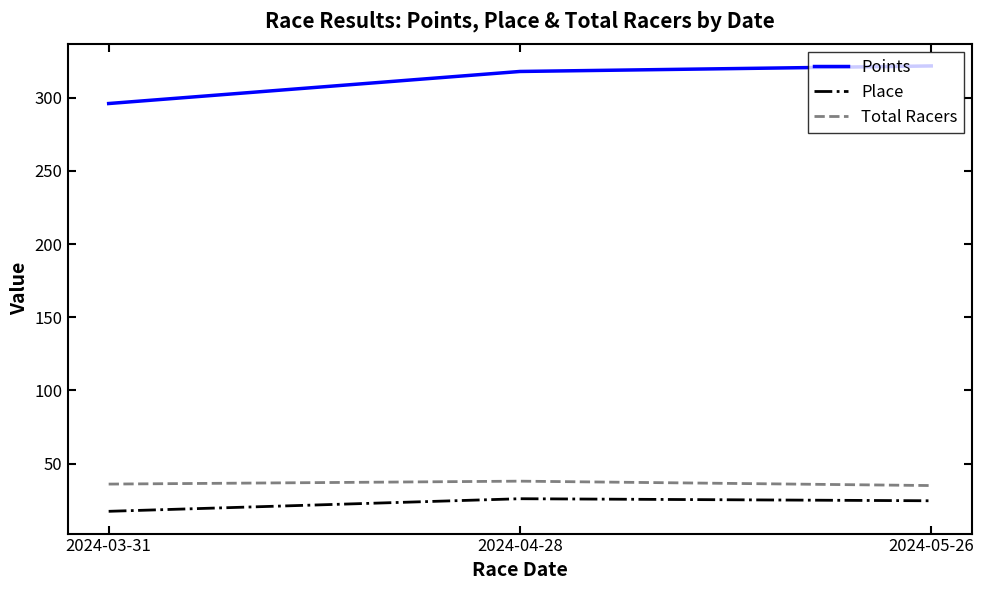

What is the total value across all series at 2024-05-26?

381.3